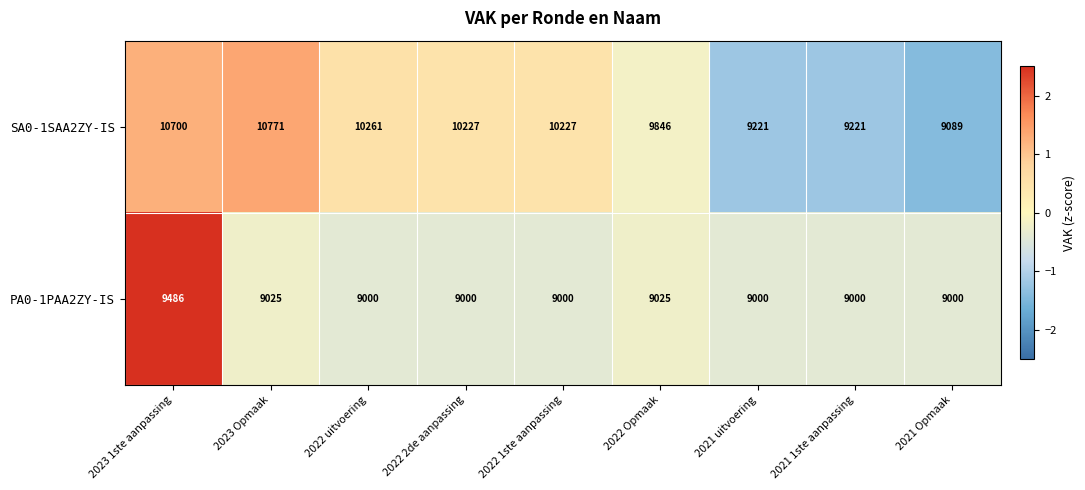

Reading right to left, what are all the values shown in this chart?

SA0-1SAA2ZY-IS: 2021 Opmaak=9089	2021 1ste aanpassing=9221	2021 uitvoering=9221	2022 Opmaak=9846	2022 1ste aanpassing=10227	2022 2de aanpassing=10227	2022 uitvoering=10261	2023 Opmaak=10771	2023 1ste aanpassing=10700
PA0-1PAA2ZY-IS: 2021 Opmaak=9000	2021 1ste aanpassing=9000	2021 uitvoering=9000	2022 Opmaak=9025	2022 1ste aanpassing=9000	2022 2de aanpassing=9000	2022 uitvoering=9000	2023 Opmaak=9025	2023 1ste aanpassing=9486